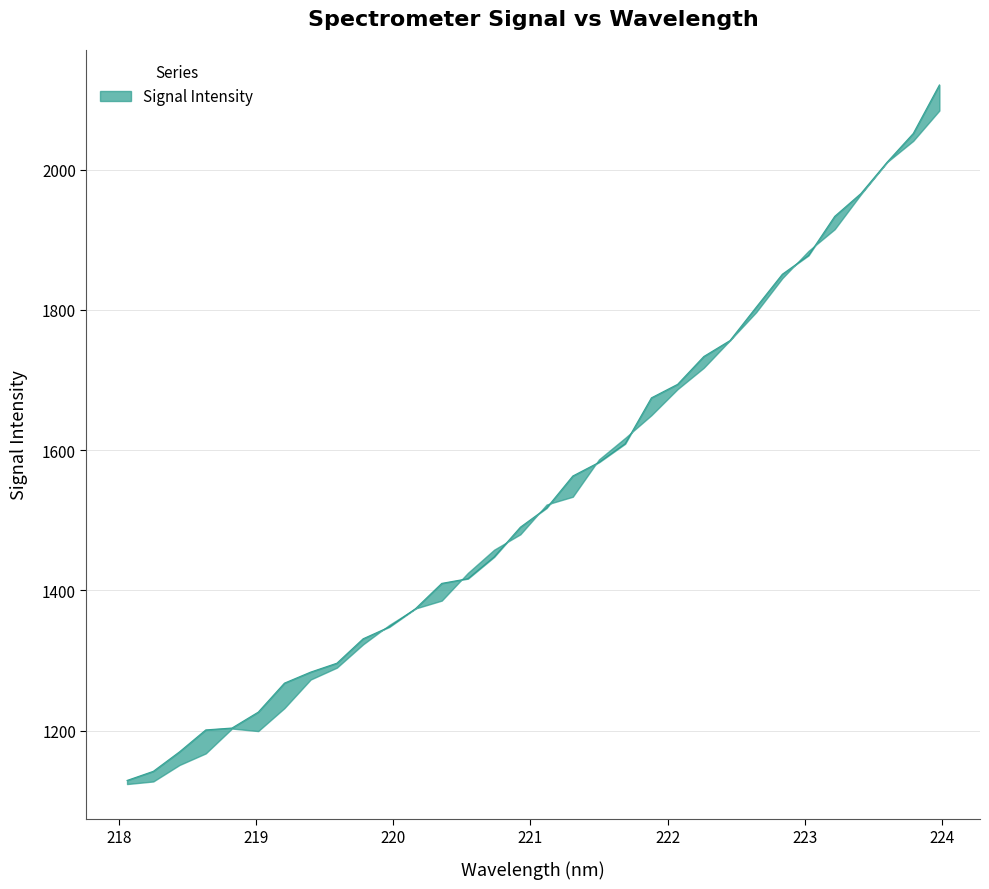

Is this an area chart (filled region under the line)?

No